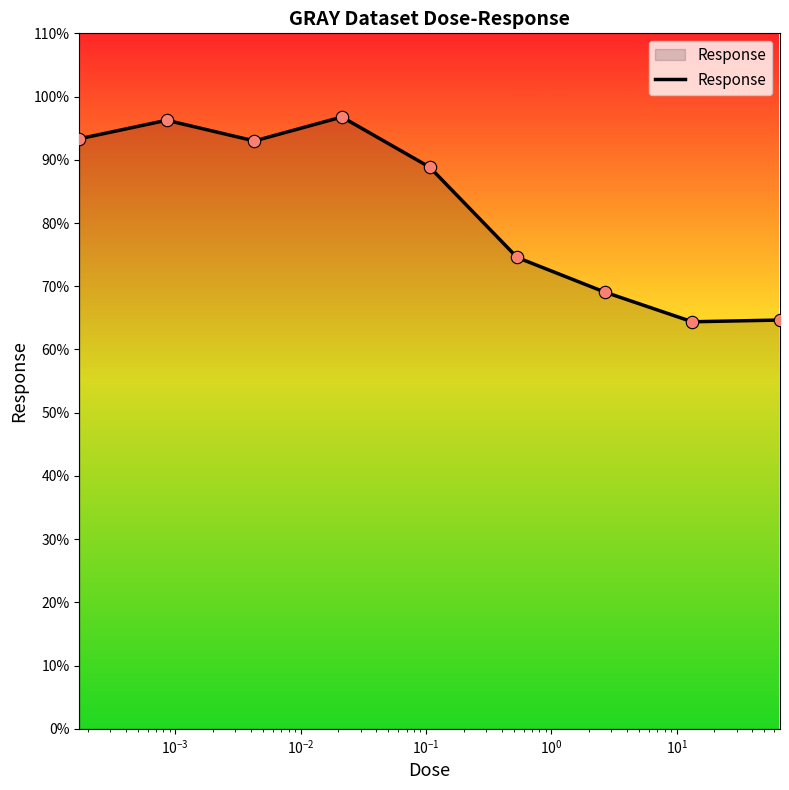

What is the difference between the maximum and minimum values?

32.4